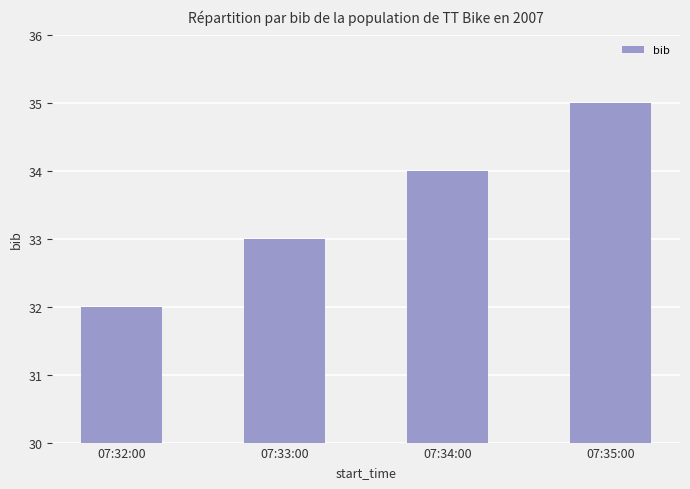

What is the difference between the values at 07:33:00 and 07:34:00?

1